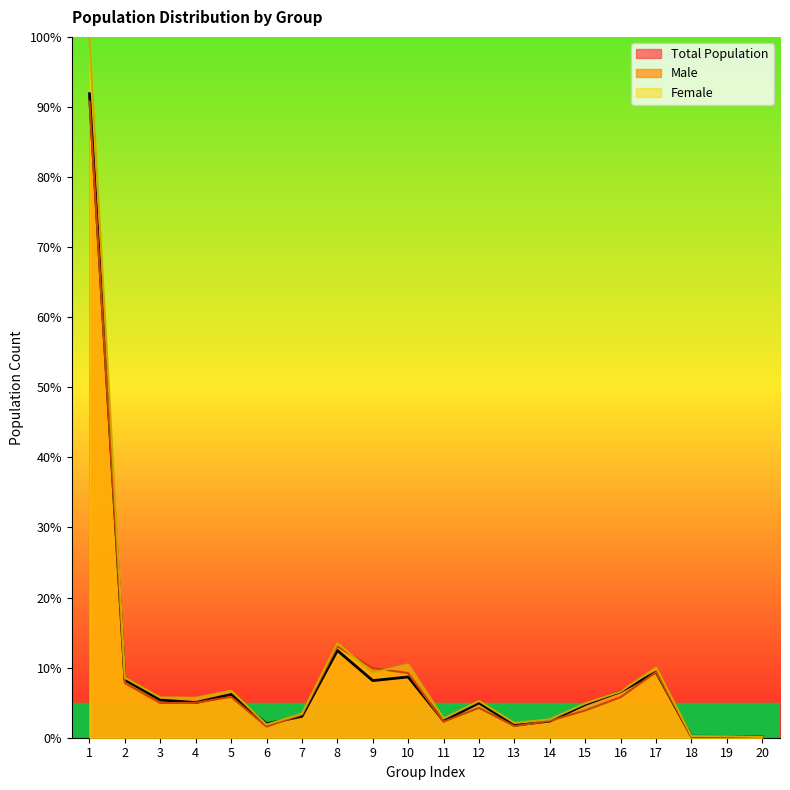

Reading right to left, what are all the values shown in this chart?

Total Population: 20=0.1	19=0.2	18=0.2	17=9.4	16=6.6	15=4.7	14=2.4	13=1.8	12=5.0	11=2.4	10=8.7	9=8.1	8=12.4	7=3.1	6=2.0	5=6.2	4=5.0	3=5.4	2=8.3	1=91.9
Male: 20=0.1	19=0.2	18=0.2	17=9.4	16=5.8	15=3.9	14=2.4	13=1.7	12=4.3	11=2.3	10=9.2	9=9.9	8=13.0	7=3.3	6=1.6	5=5.8	4=5.0	3=4.9	2=7.8	1=90.8
Female: 20=0.1	19=0.2	18=0.2	17=10.0	16=6.6	15=4.9	14=2.6	13=2.1	12=5.2	11=2.8	10=10.5	9=9.3	8=13.5	7=3.4	6=1.9	5=6.7	4=5.7	3=5.7	2=8.5	1=100.0